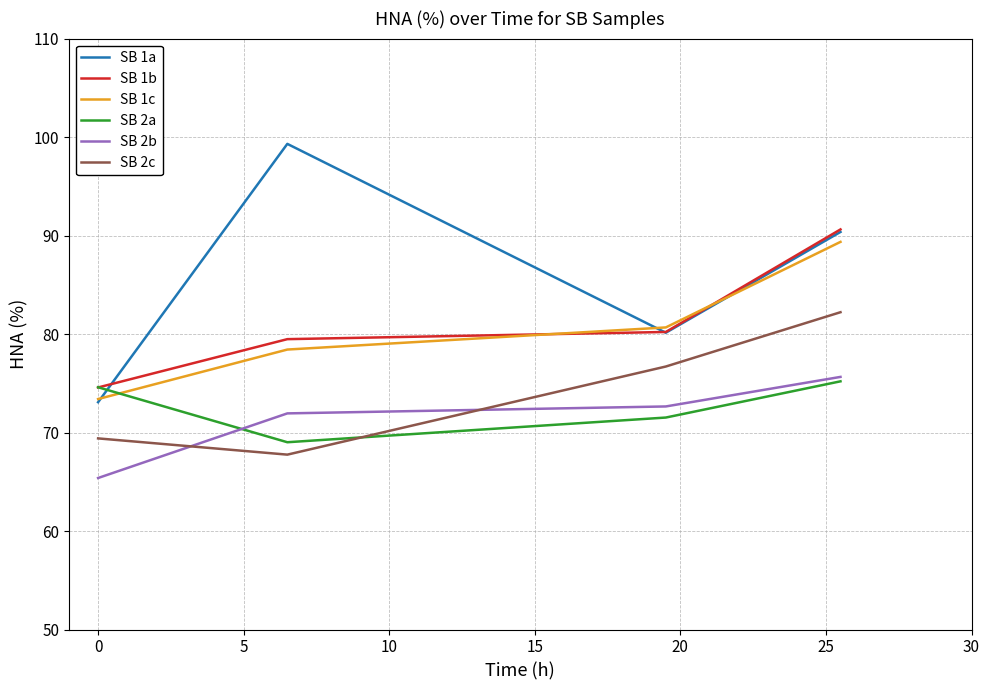

Which series has the widest spread of values?

SB 1a